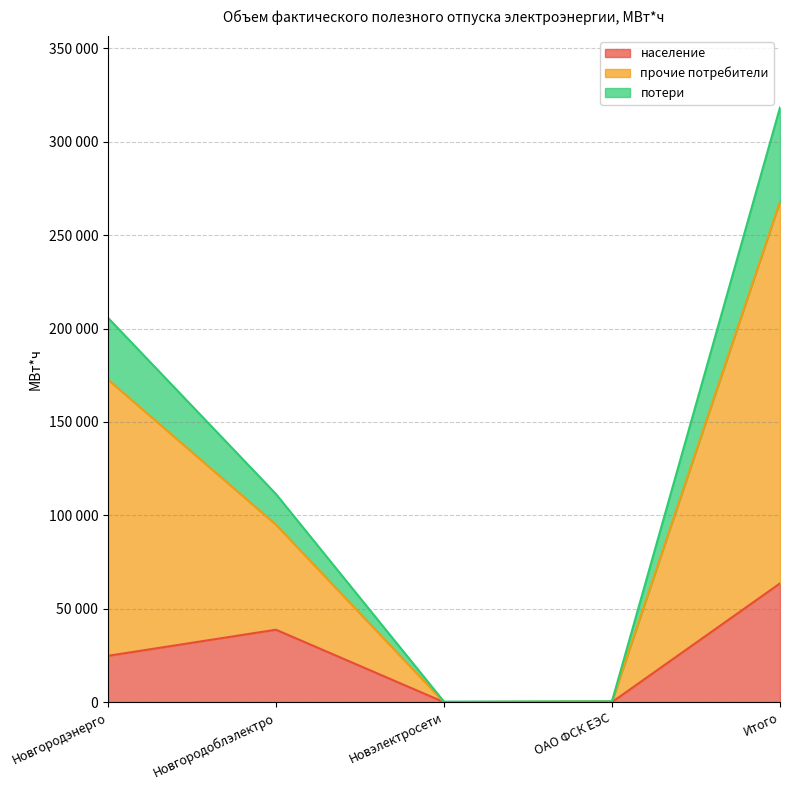

At which label does население first exceed 24792?

Новгородоблэлектро